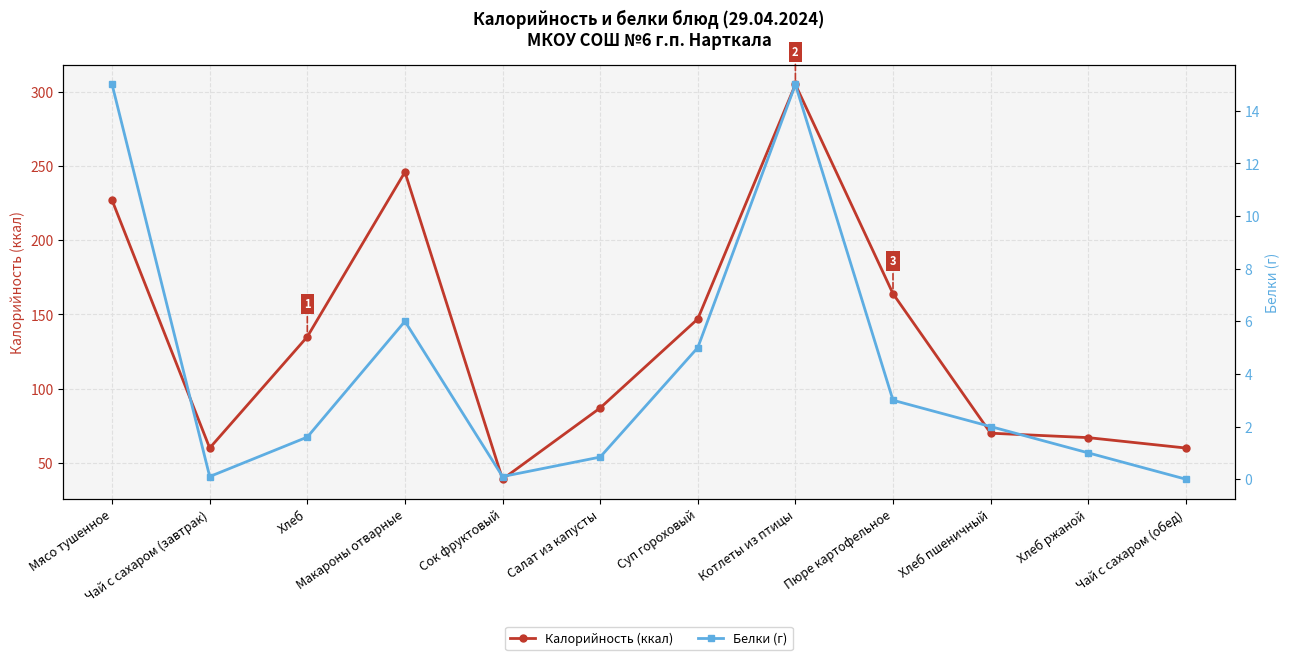

What is the sum of the Белки (г) values at Суп гороховый and Макароны отварные?

11.0